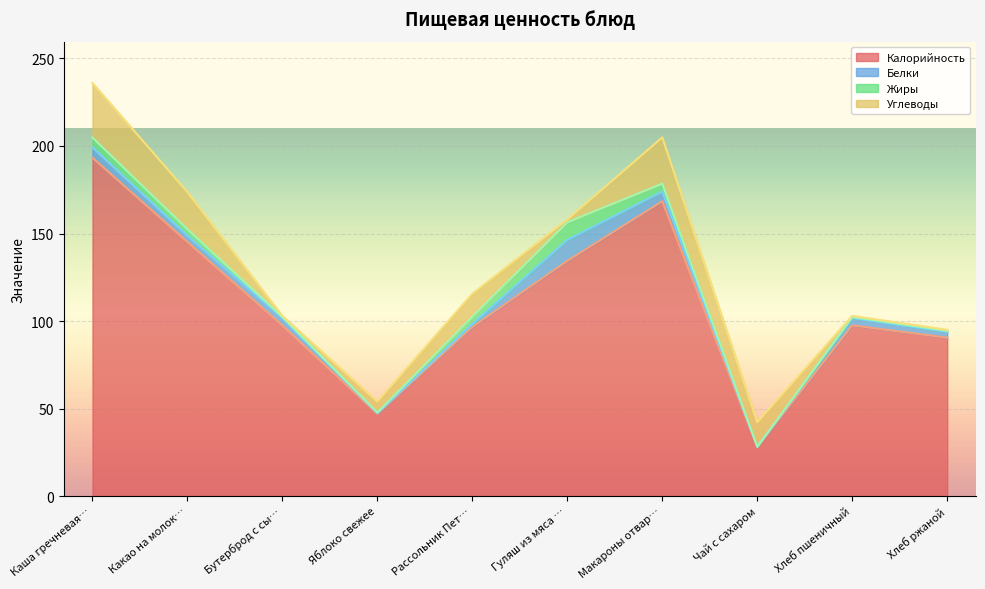

Rank the categories by Белки value from highest to lowest.

Гуляш из мяса птицы, Каша гречневая молочная, Макароны отварные, Бутерброд с сыром, Хлеб пшеничный, Какао на молоке, Хлеб ржаной, Рассольник Петербургский, Яблоко свежее, Чай с сахаром